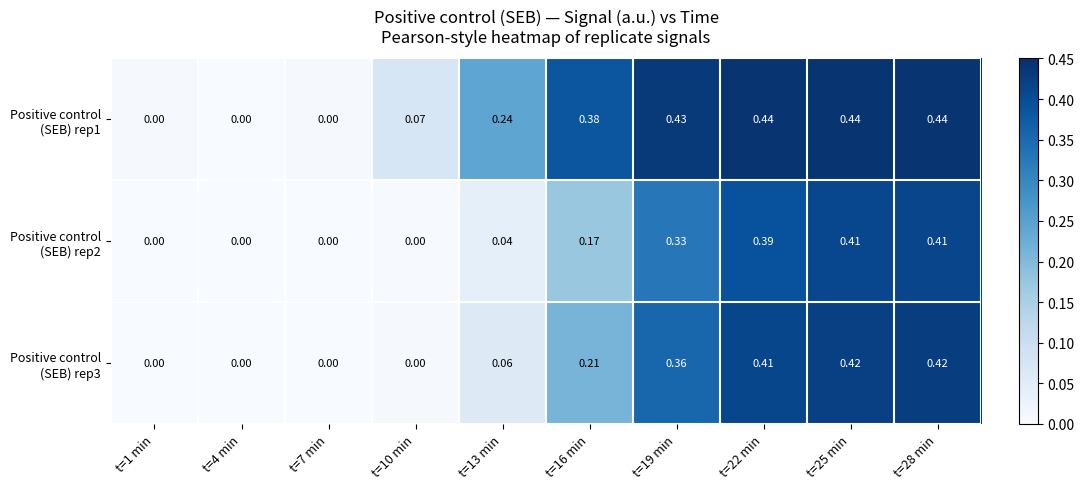

How many series are shown in this chart?

3